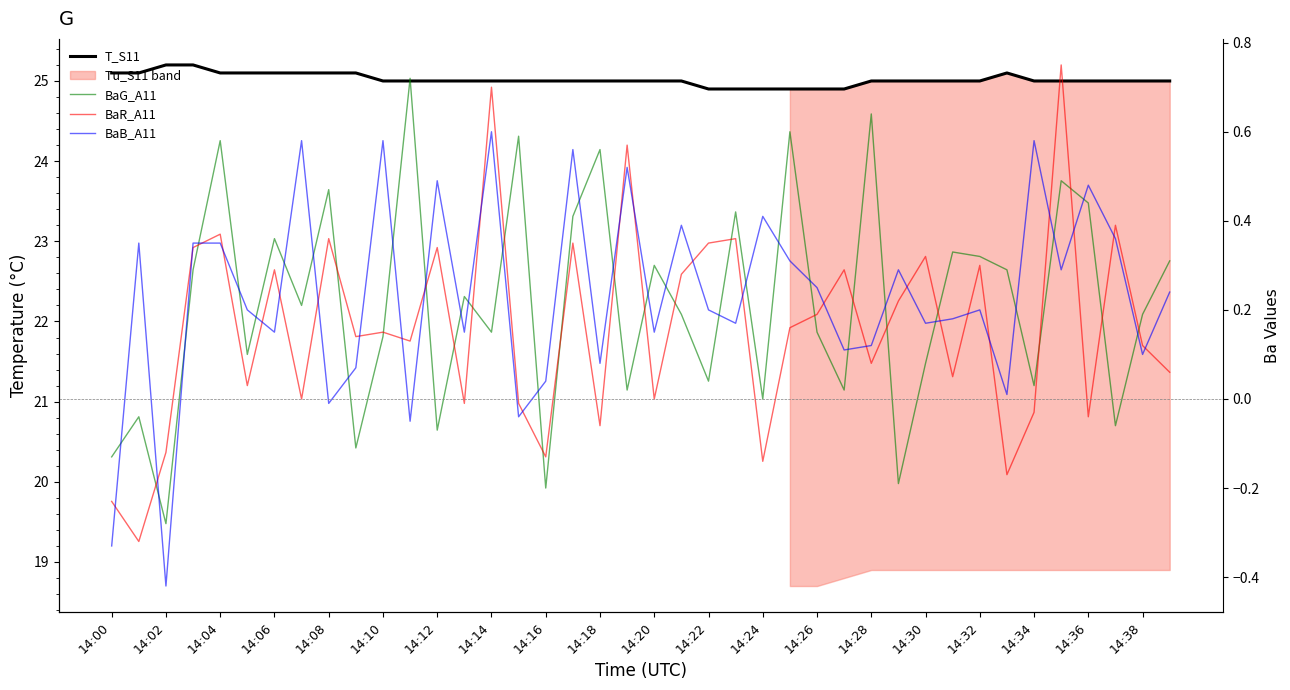

After their last crossing, which series has the higher values: BaB_A11 or BaR_A11?

BaB_A11